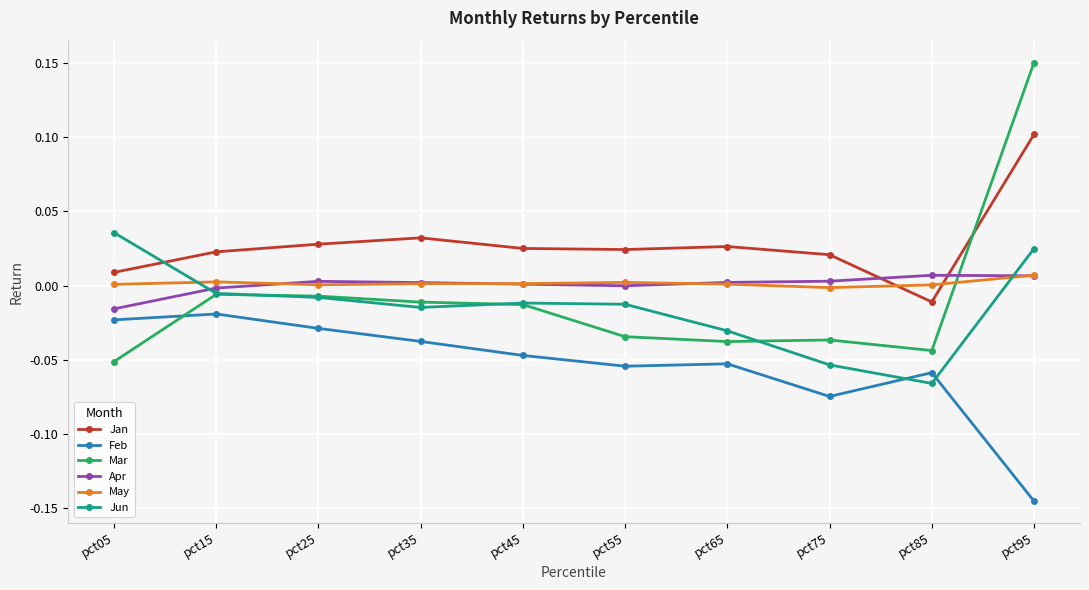

Between pct05 and pct95, which series saw the biggest shift?

Mar